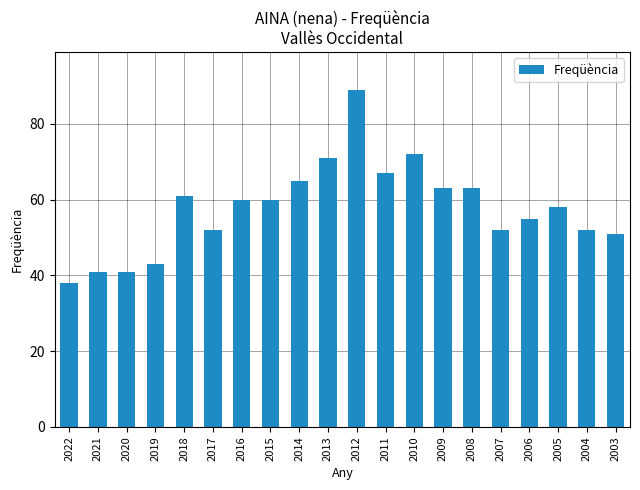

Approximately how many times larger is the value at 2018 compared to 2021?

1.5